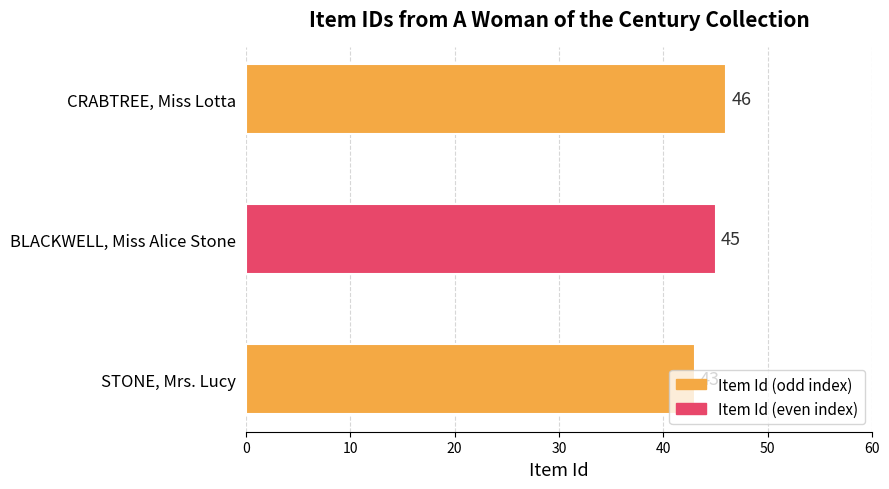

Is it true that the value at CRABTREE, Miss Lotta is 24?

False